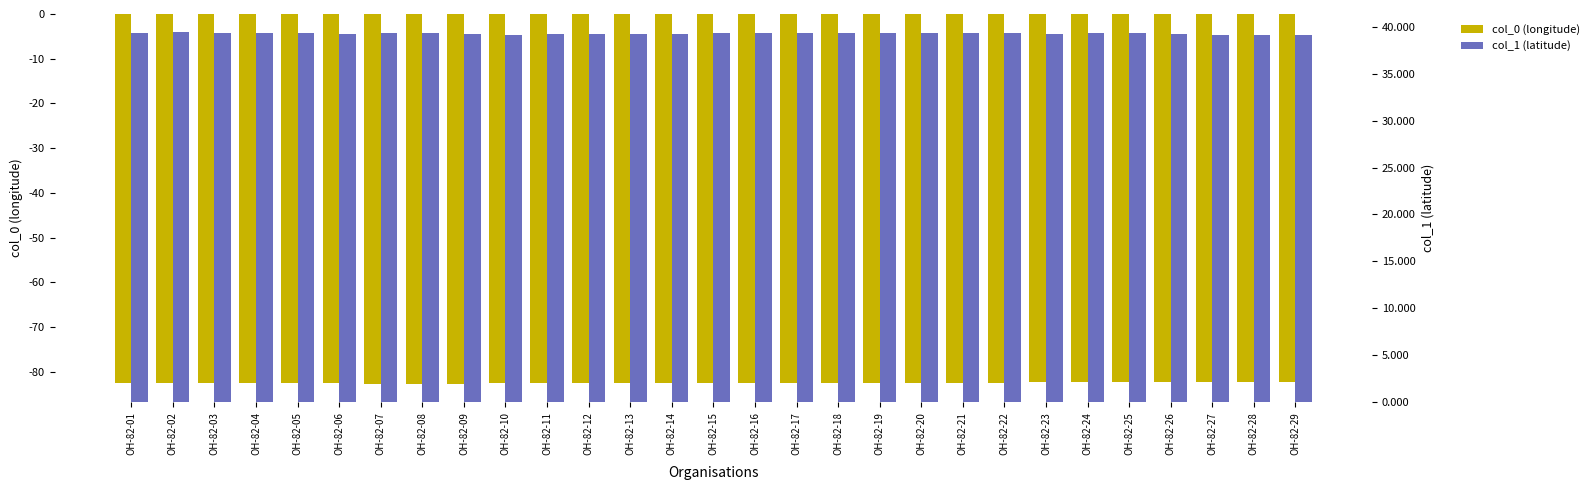

How many distinct data groups are displayed?

2